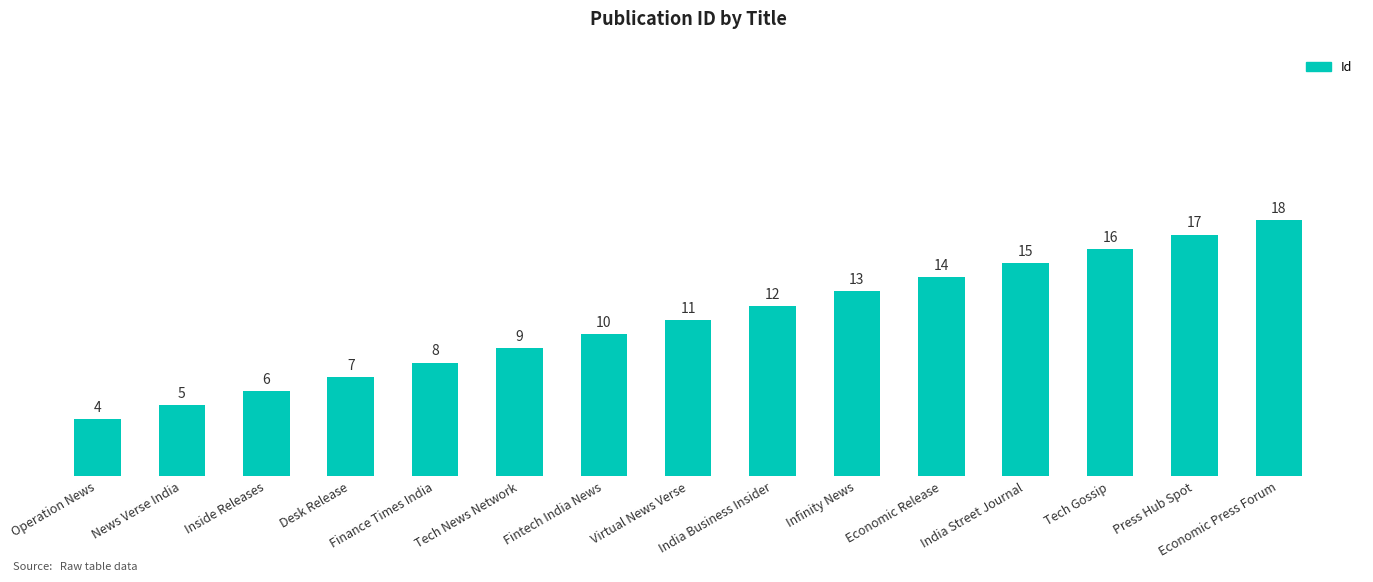

What is the average value?

11